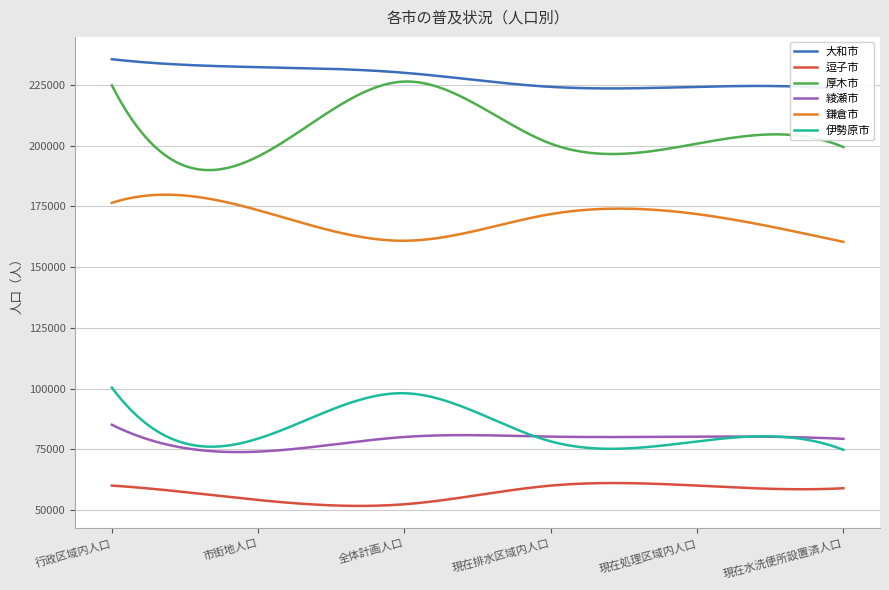

How many series are shown in this chart?

6